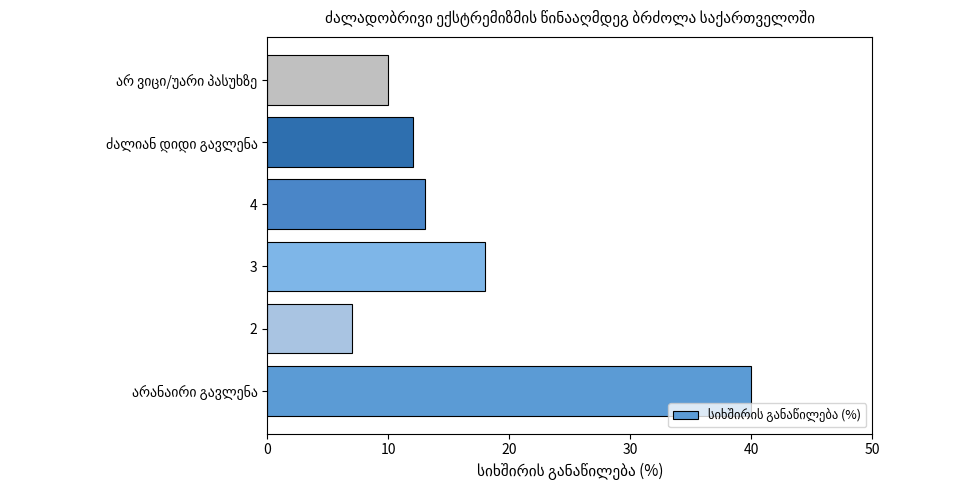

What is the difference between the maximum and minimum values?

33